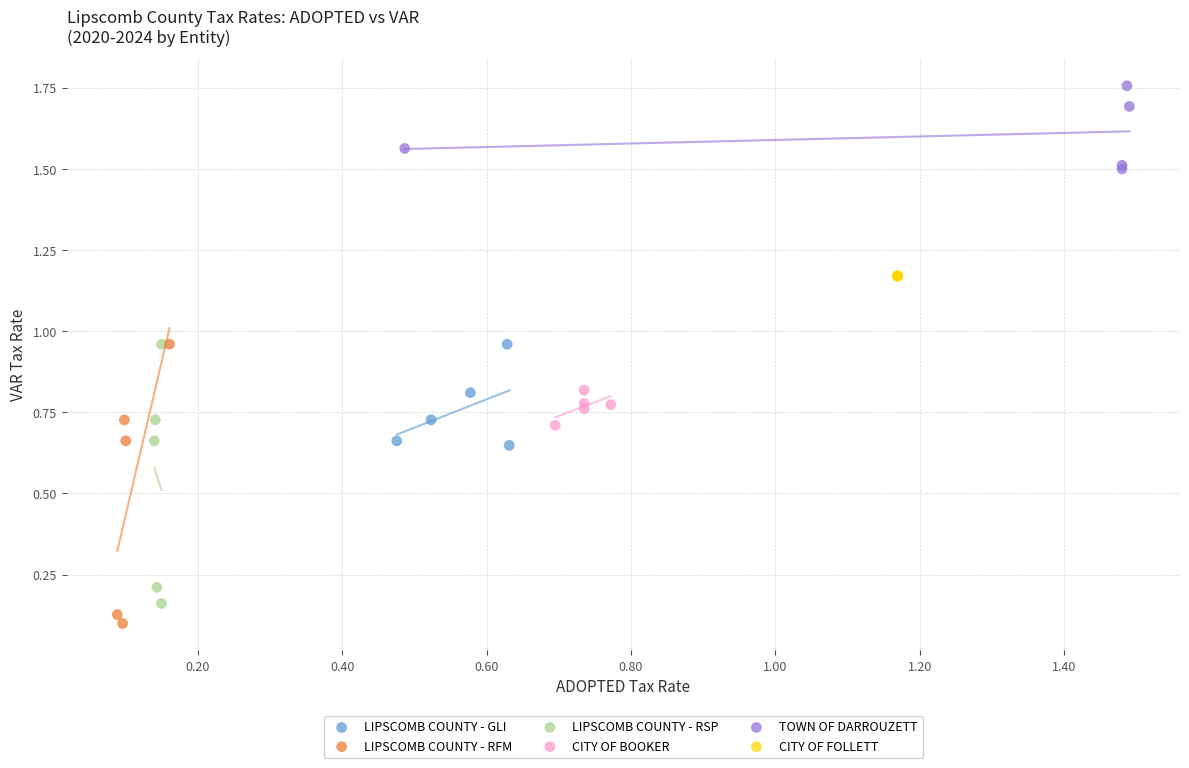

Which series reaches the maximum Y coordinate?

TOWN OF DARROUZETT